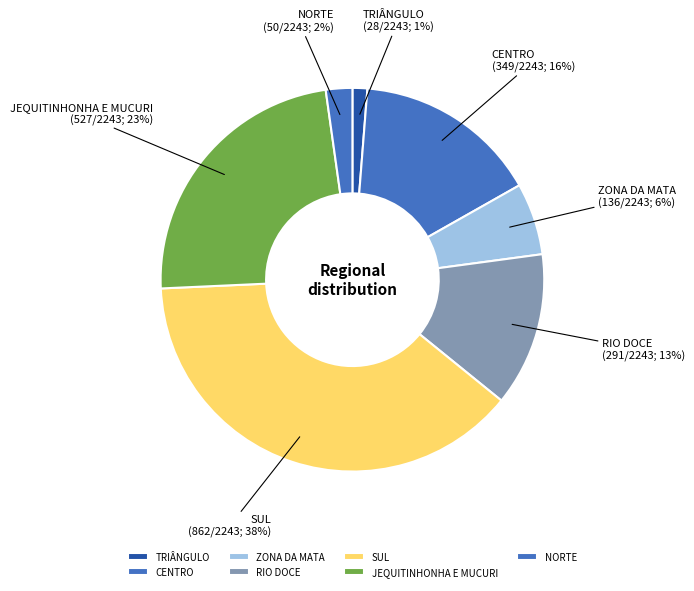

How many segments does this pie chart have?

7